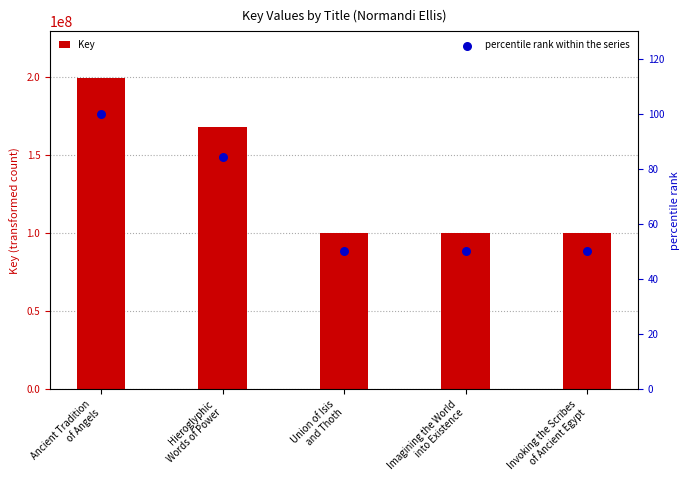

Is the value of Key at Hieroglyphic
Words of Power greater than the value of percentile rank within the series at Union of Isis
and Thoth?

Yes